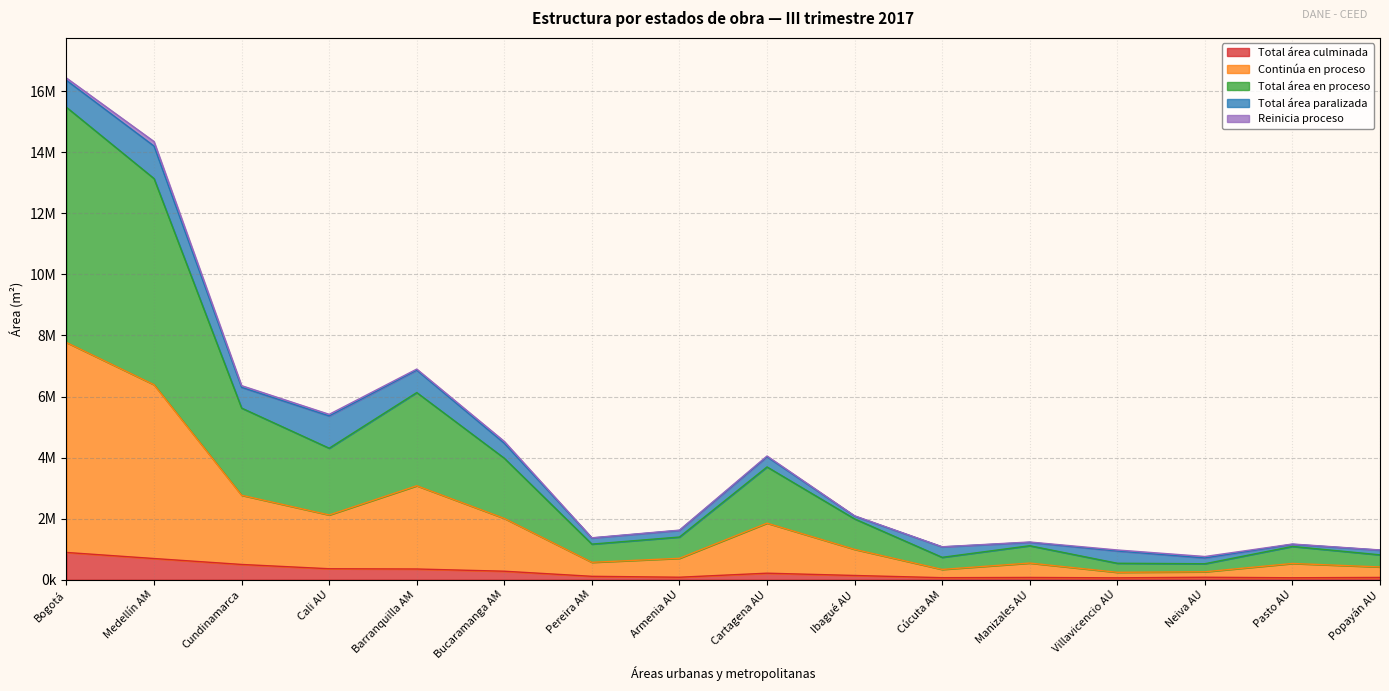

Does the chart display data point markers on the line(s)?

No